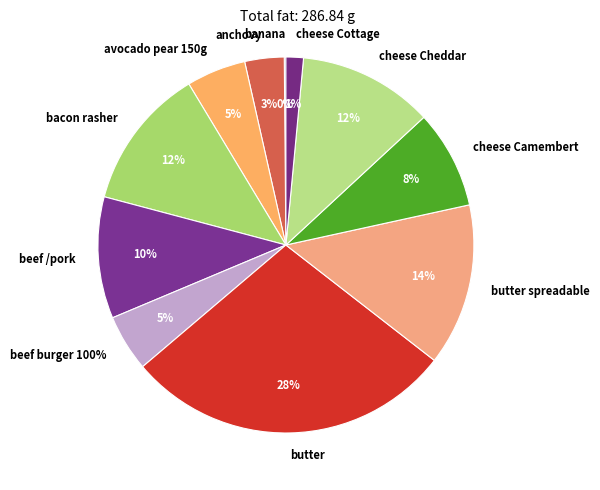

What is the ratio of the value at bacon rasher to the value at beef burger 100%?

2.5